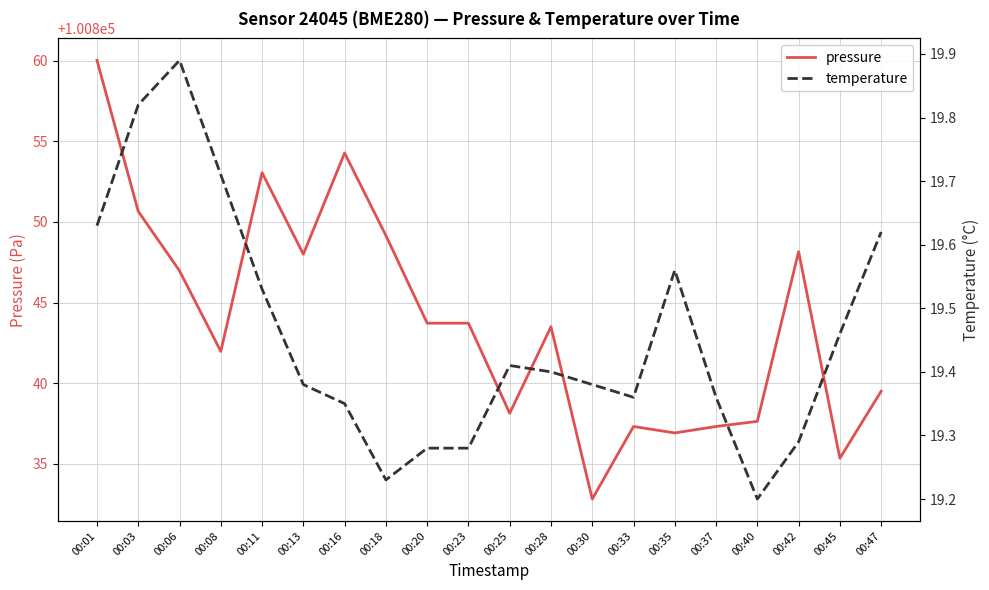

Is the value of pressure at 00:25 greater than the value of temperature at 00:45?

Yes